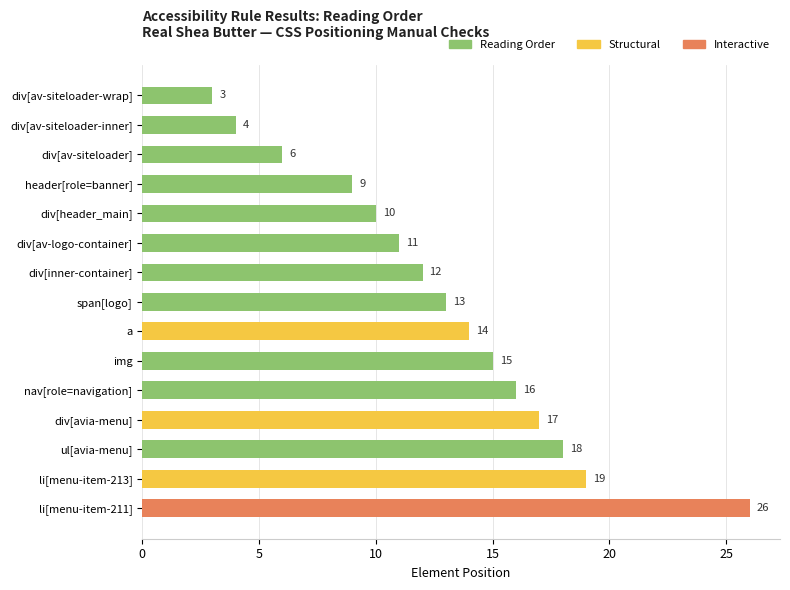

What is the ratio of the value at div[inner-container] to the value at div[av-siteloader]?

2.0